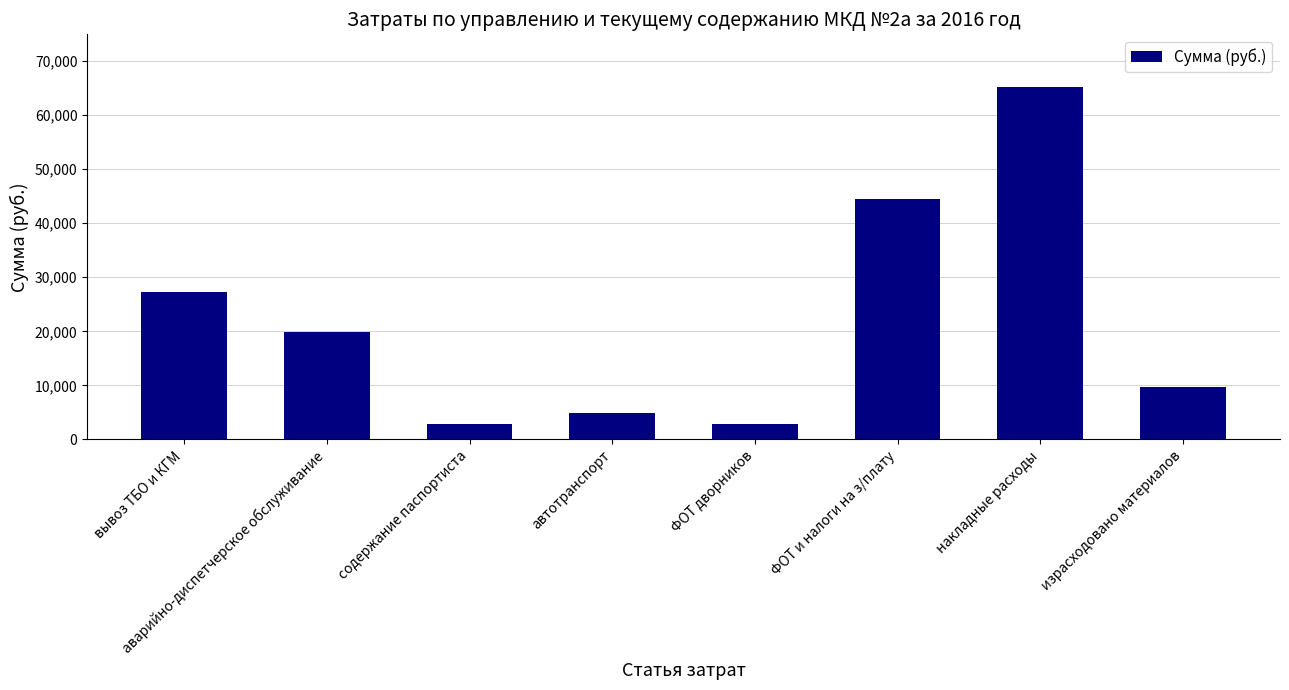

The value at автотранспорт is 1803.4. True or false?

False